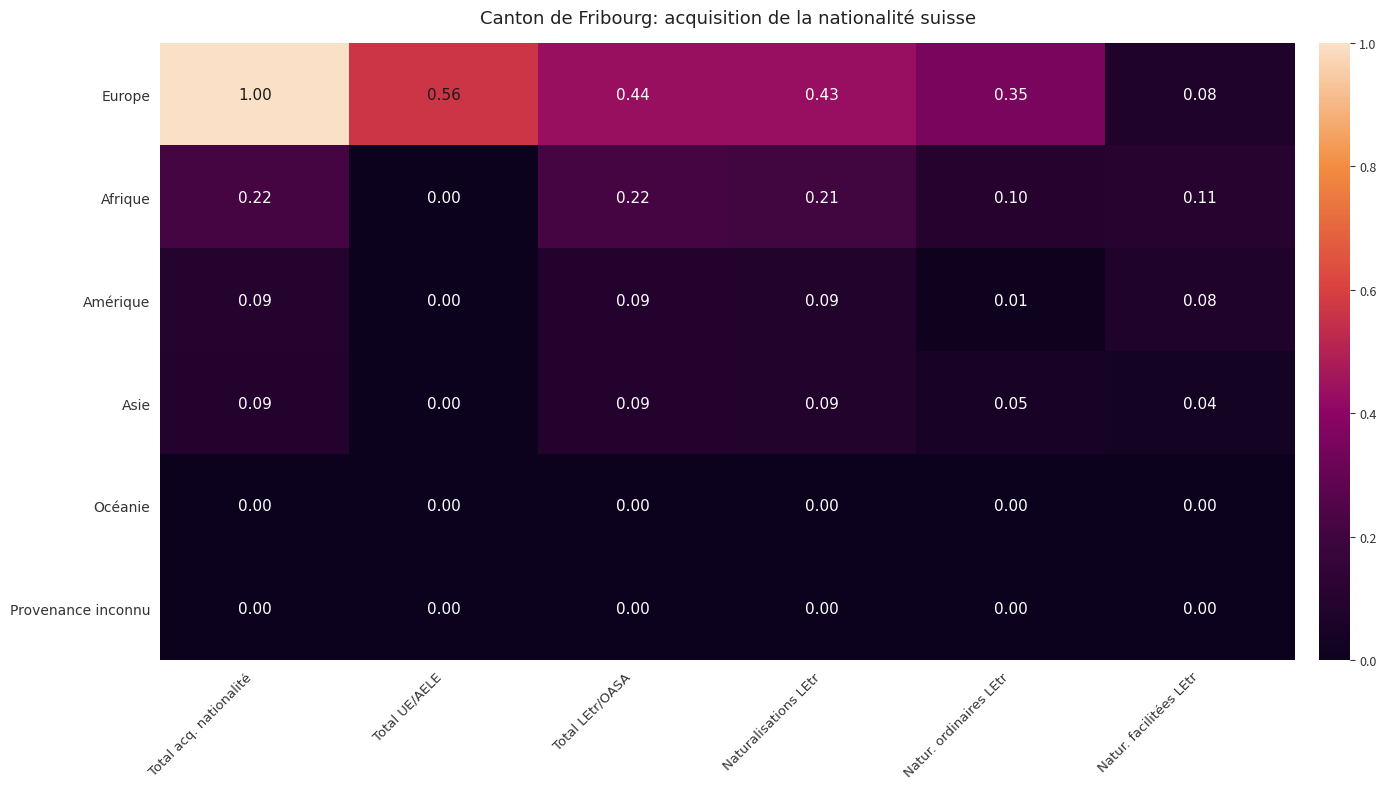

Between Total acq. nationalité and Naturalisations LEtr, which series saw the biggest shift?

Europe